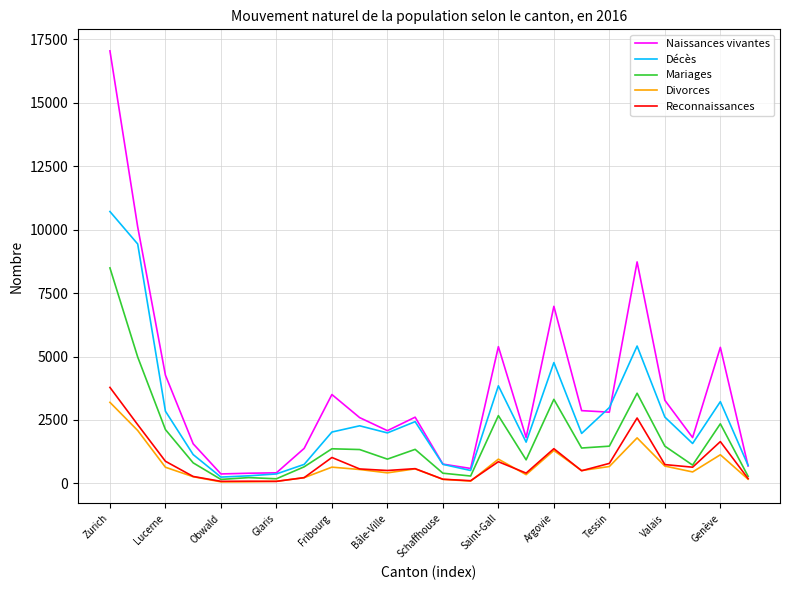

Which series has the largest total across all categories?

Naissances vivantes